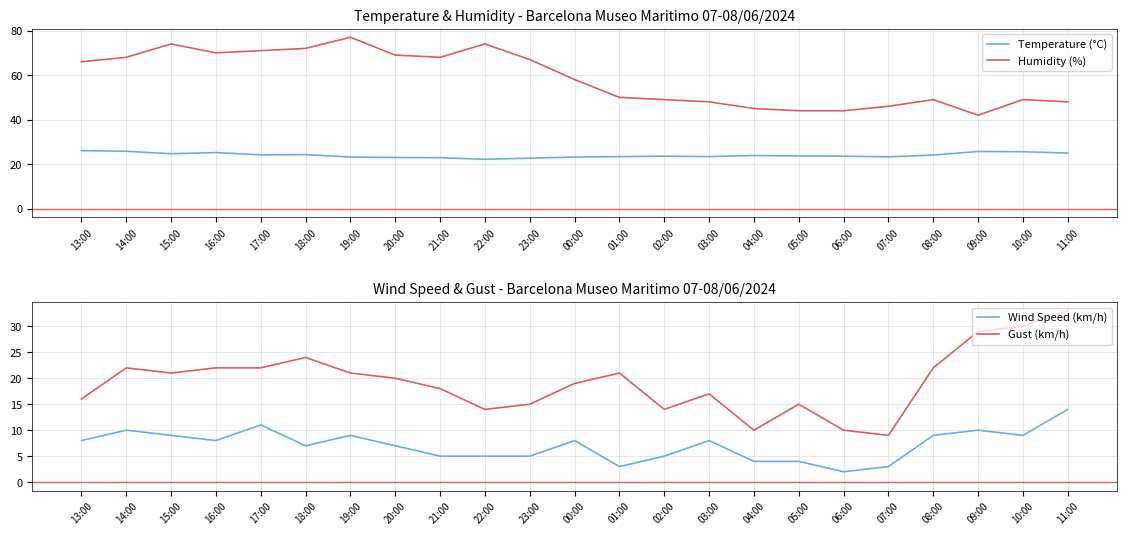

Which has a higher value, 00:00 or 07:00?

07:00